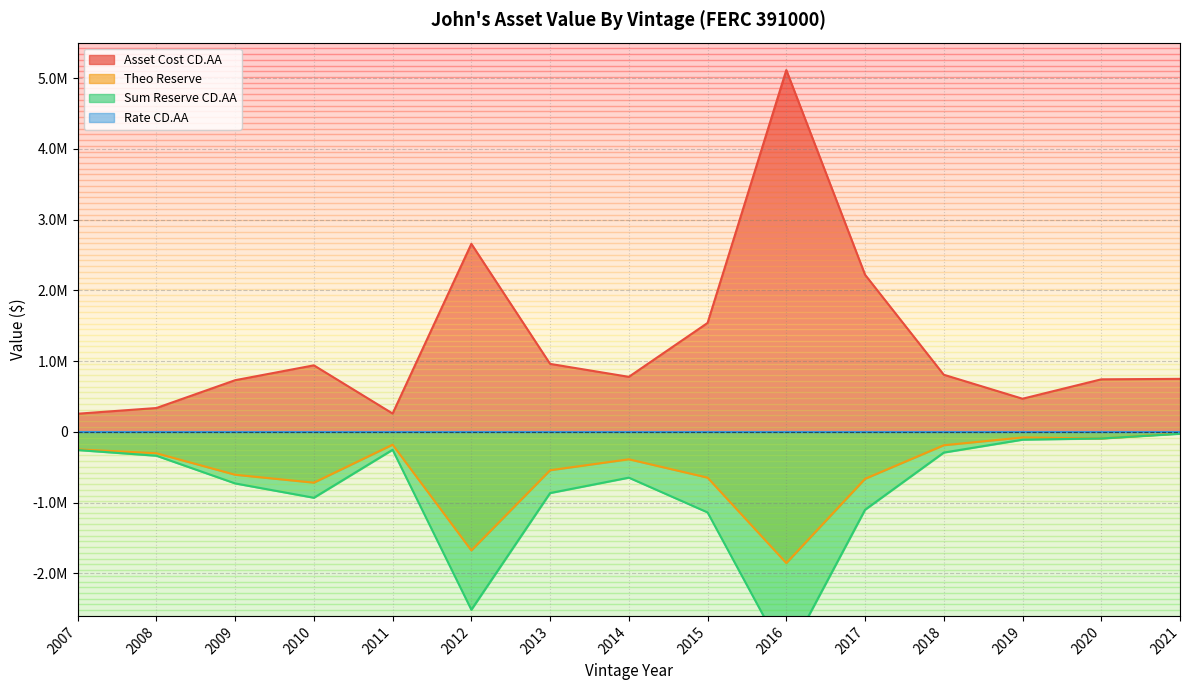

Is it true that Rate CD.AA equals 0.2 at 2014?

False